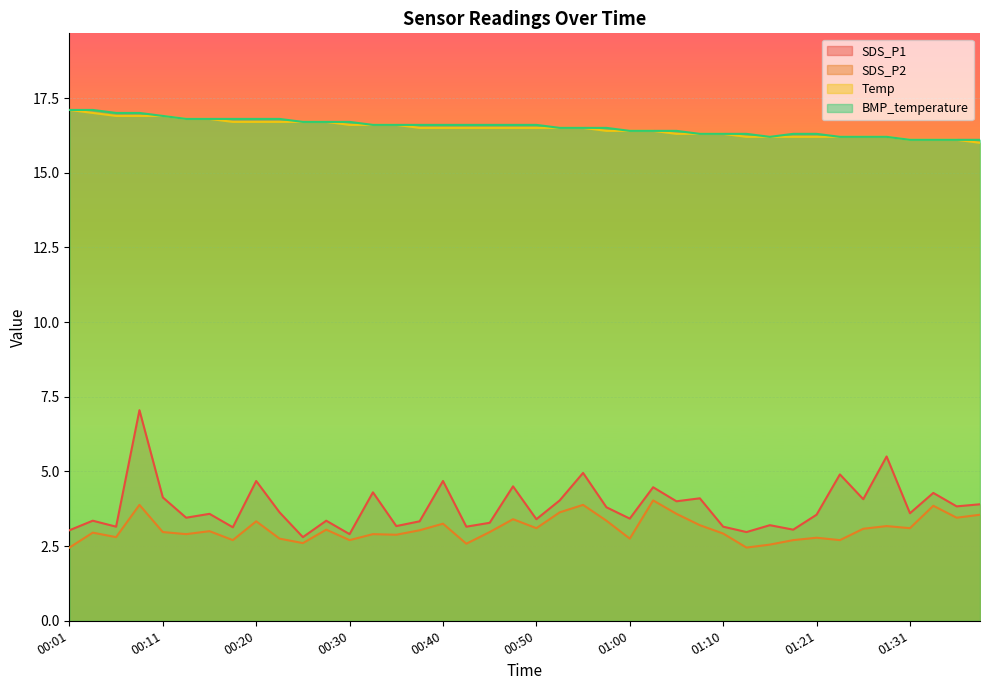

What is the difference between the maximum and minimum values in the BMP_temperature series?

1.0